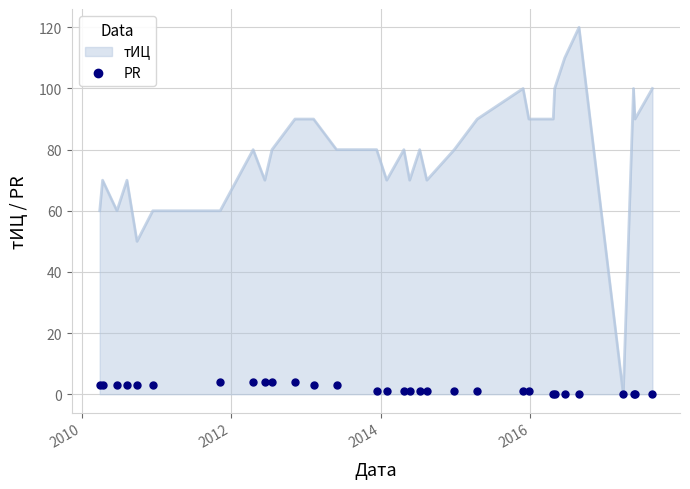

What is the highest value of the тИЦ series?

120